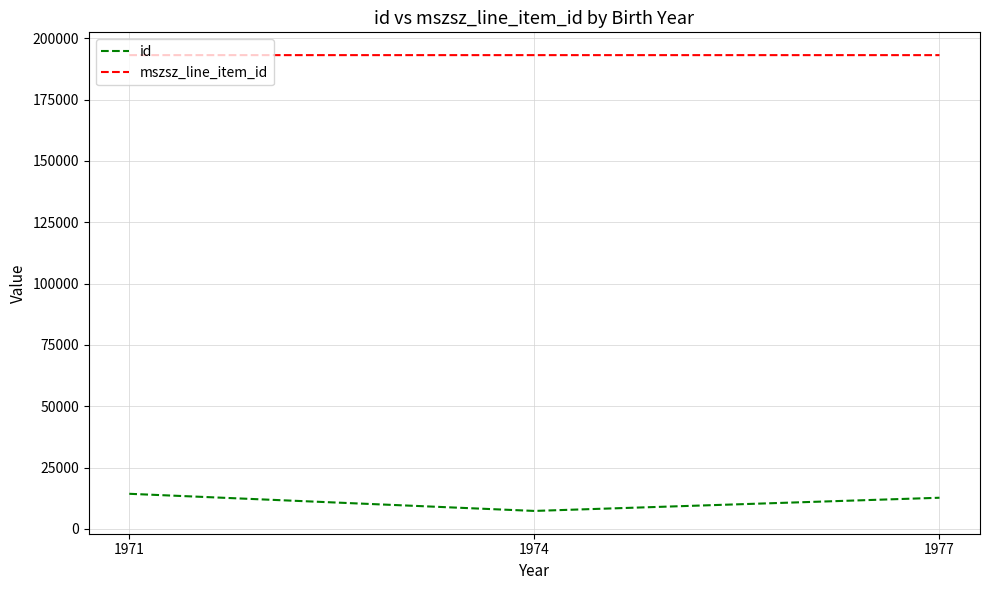

Which series has the largest total across all categories?

mszsz_line_item_id